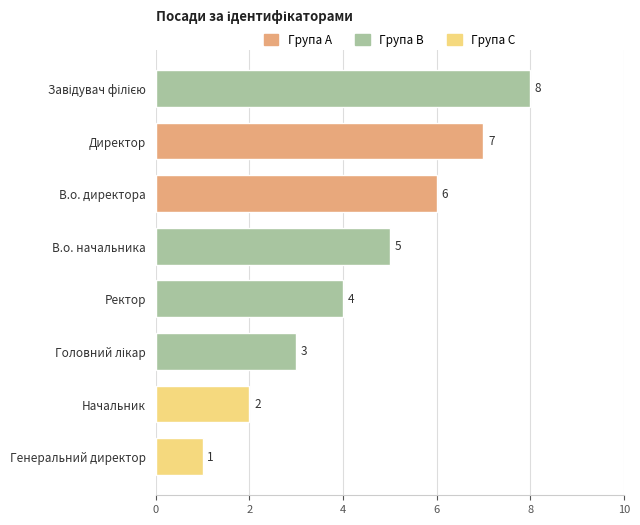

The chart shows a value of 2 at Начальник. True or false?

True